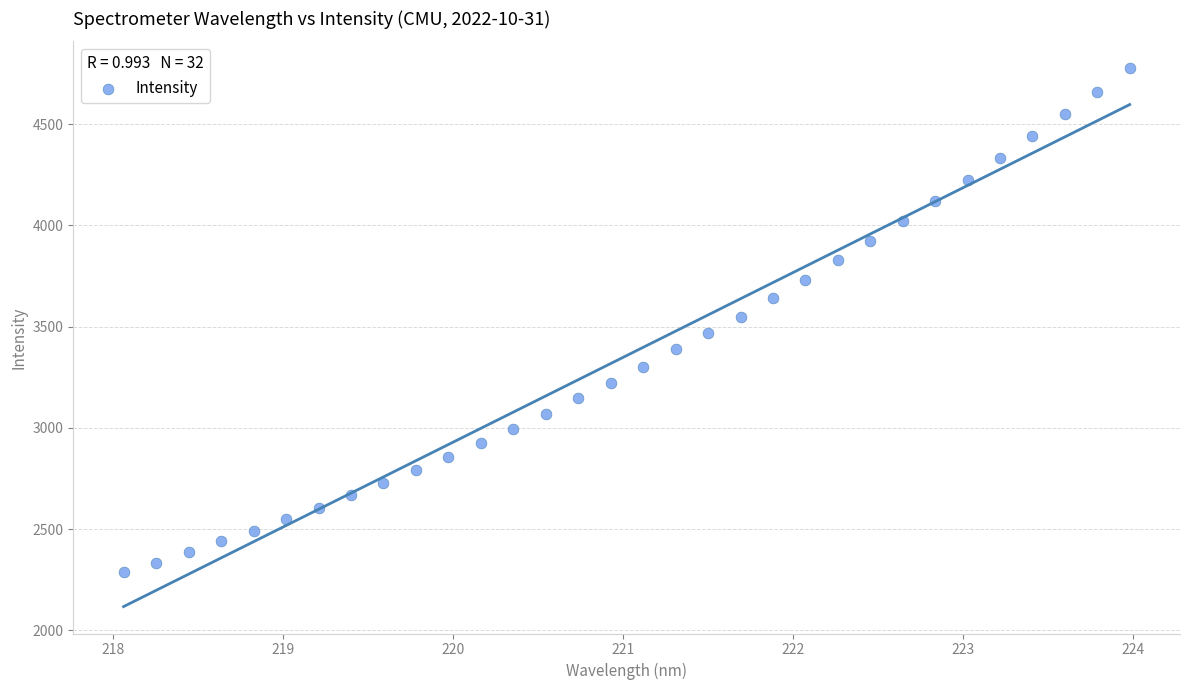

What is the range of X values (max minus min)?

5.9